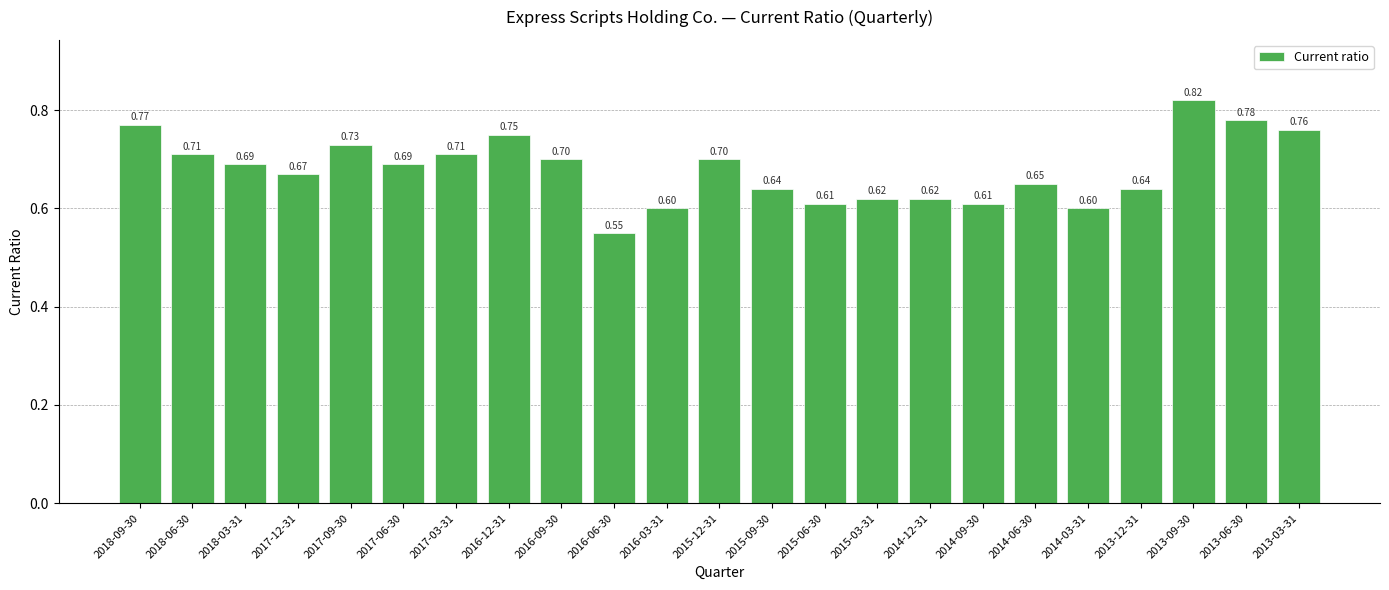

Is it true that the value at 2013-06-30 is 0.3?

False